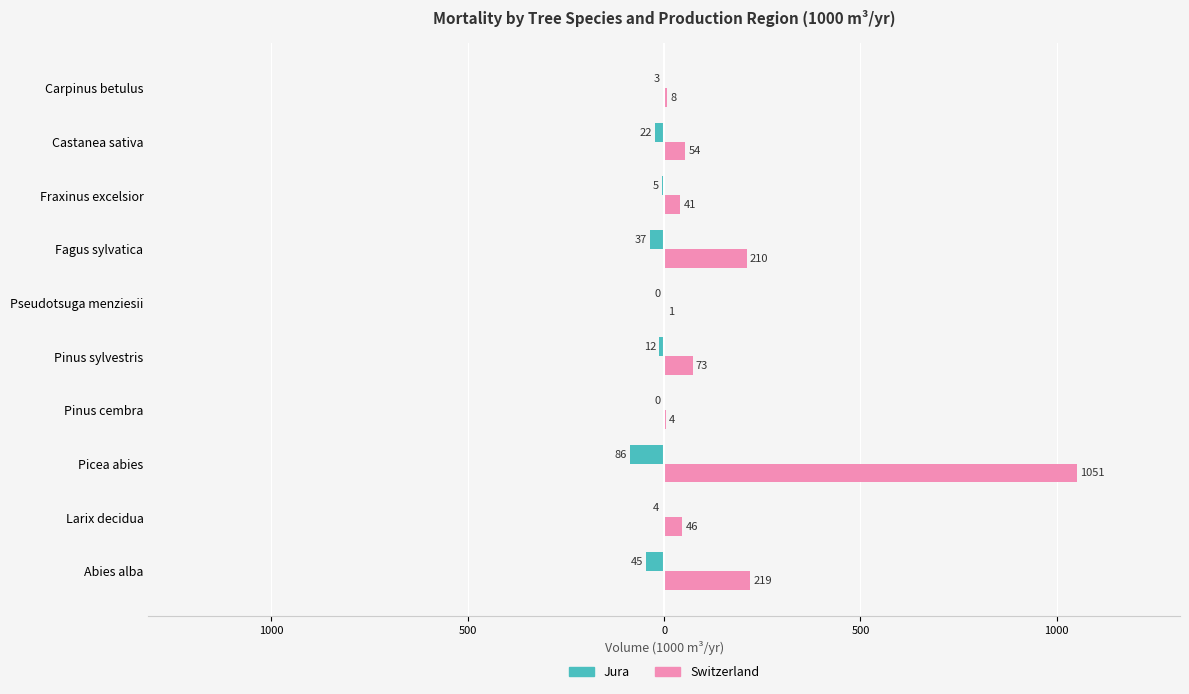

What are all the series names shown in the legend?

Jura, Switzerland